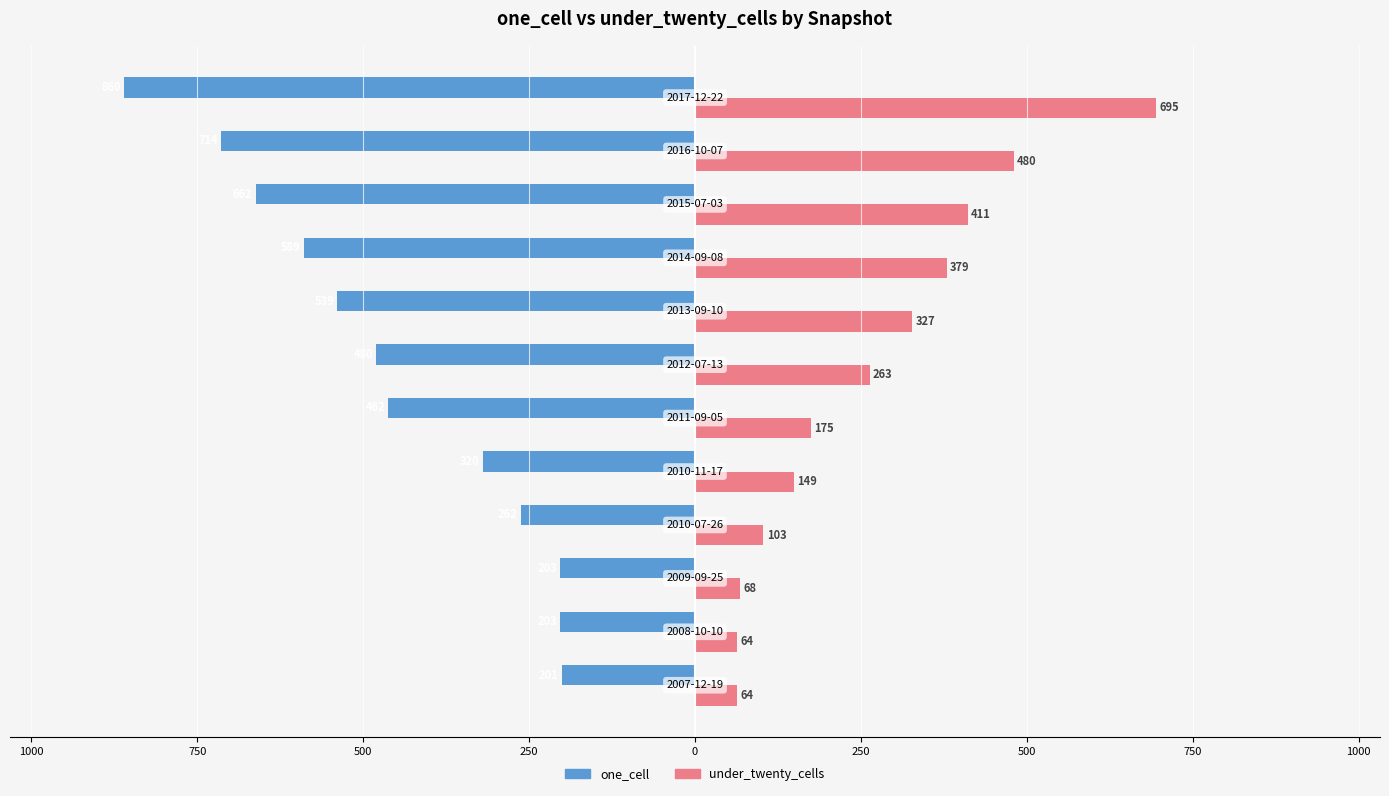

What are all the series names shown in the legend?

one_cell, under_twenty_cells